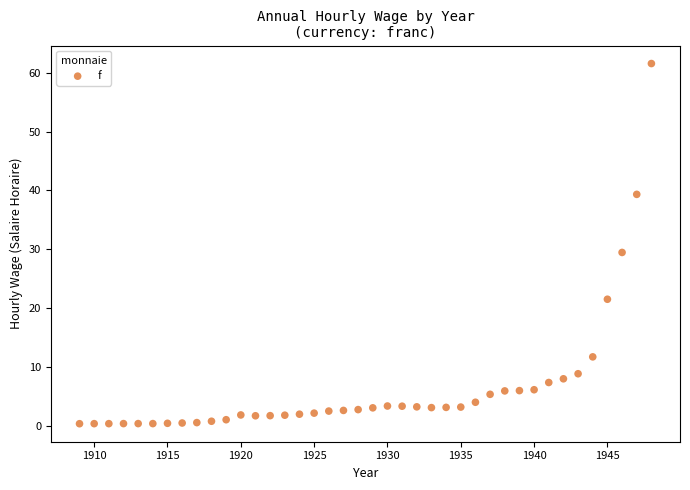

What is the range of Y values (max minus min)?

61.3